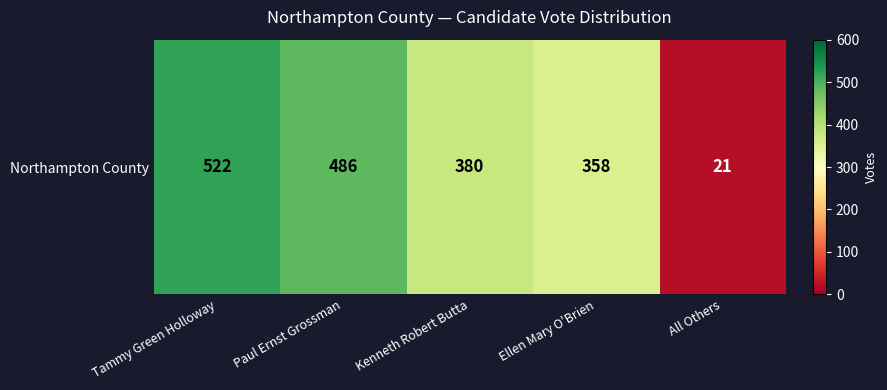

List the labels in order of value, largest first.

Tammy Green Holloway, Paul Ernst Grossman, Kenneth Robert Butta, Ellen Mary O'Brien, All Others